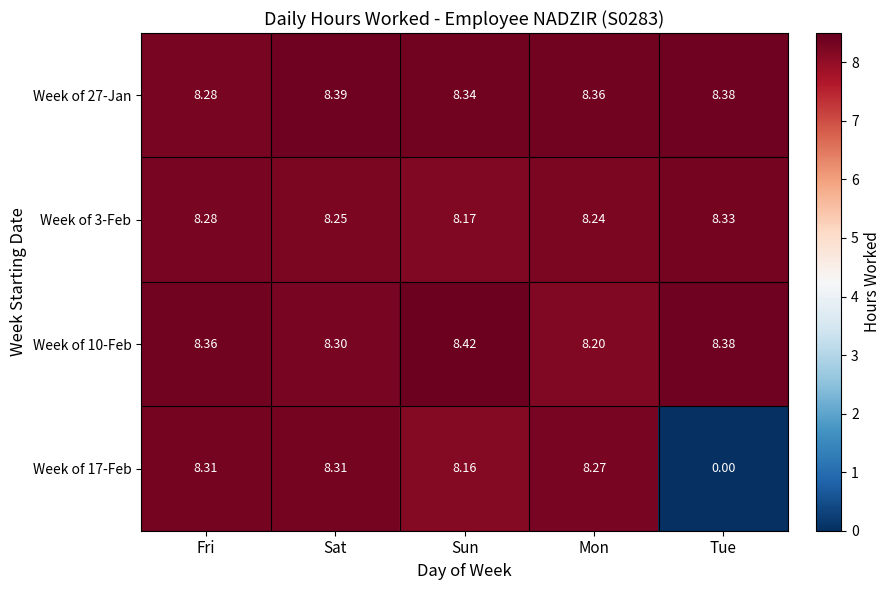

Rank the series at Sat from highest to lowest value.

Week of 27-Jan, Week of 17-Feb, Week of 10-Feb, Week of 3-Feb